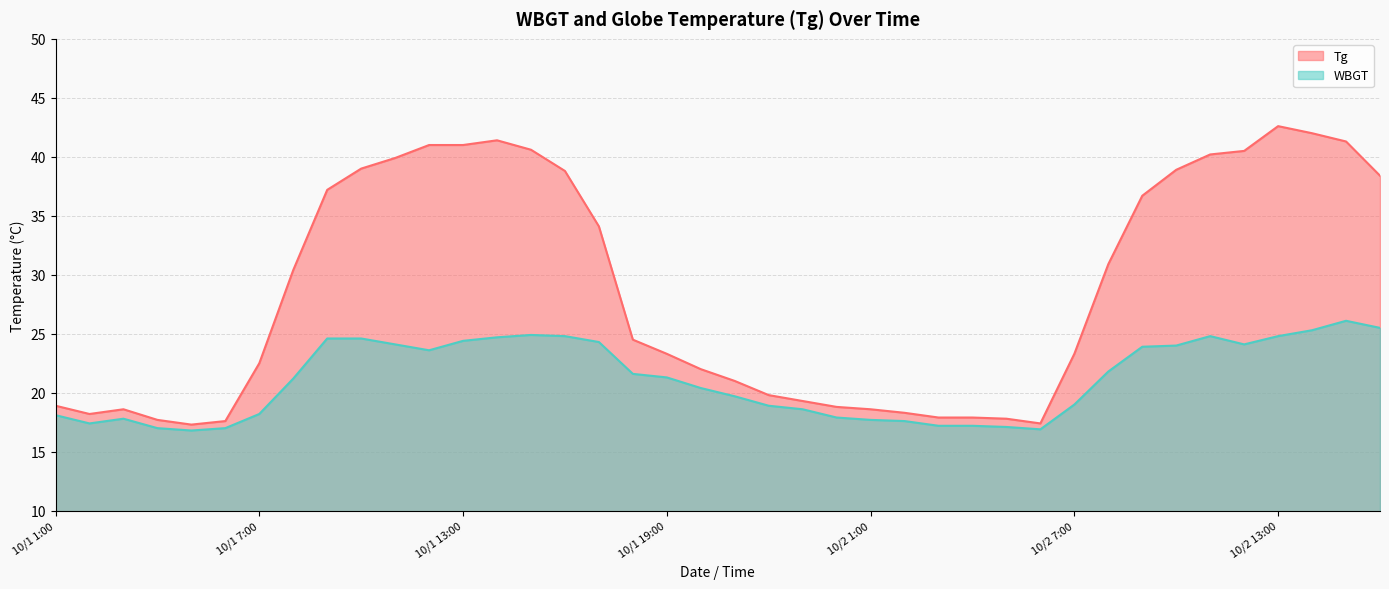

Which category has the lowest value in the WBGT series?

10/1 5:00